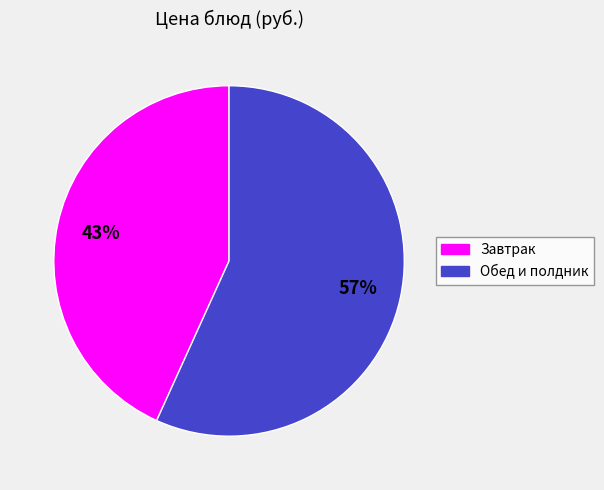

Is there a majority slice in this chart?

Yes